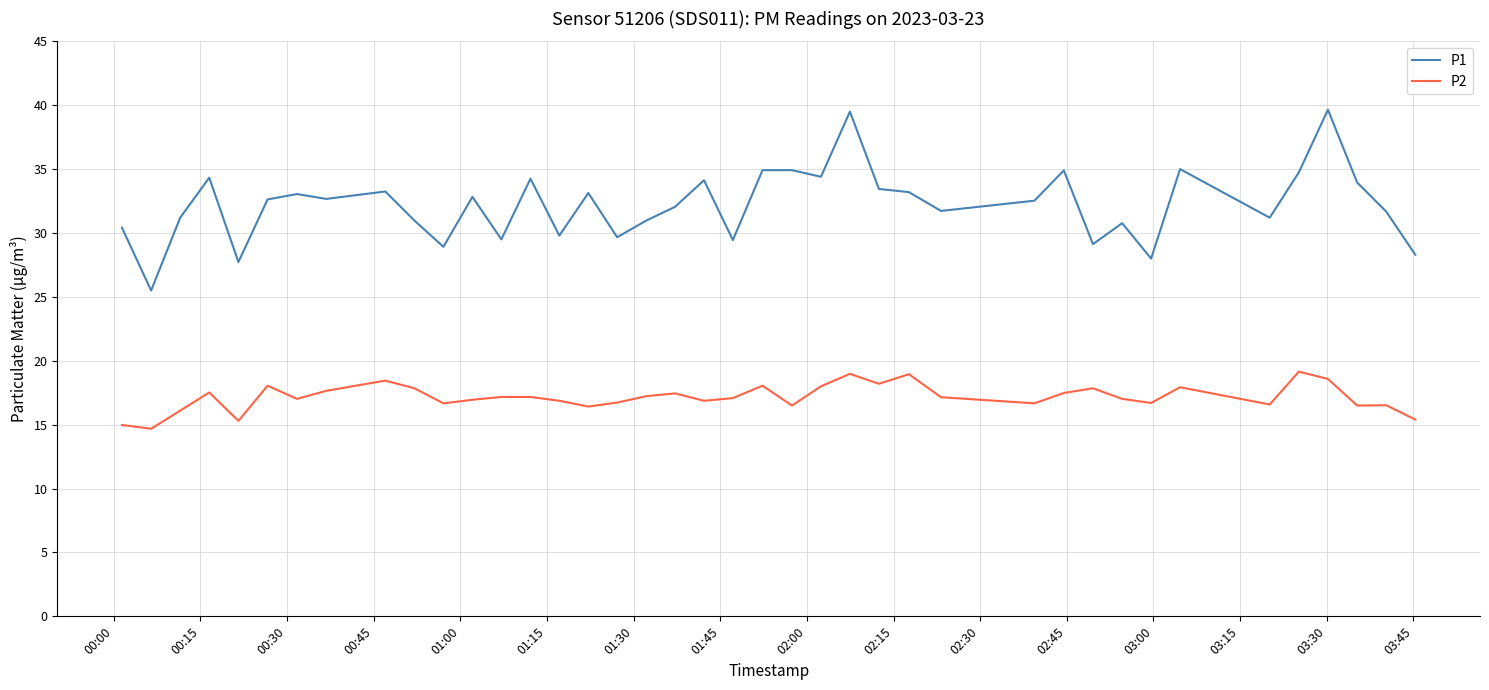

Which series has the largest range (max minus min)?

P1